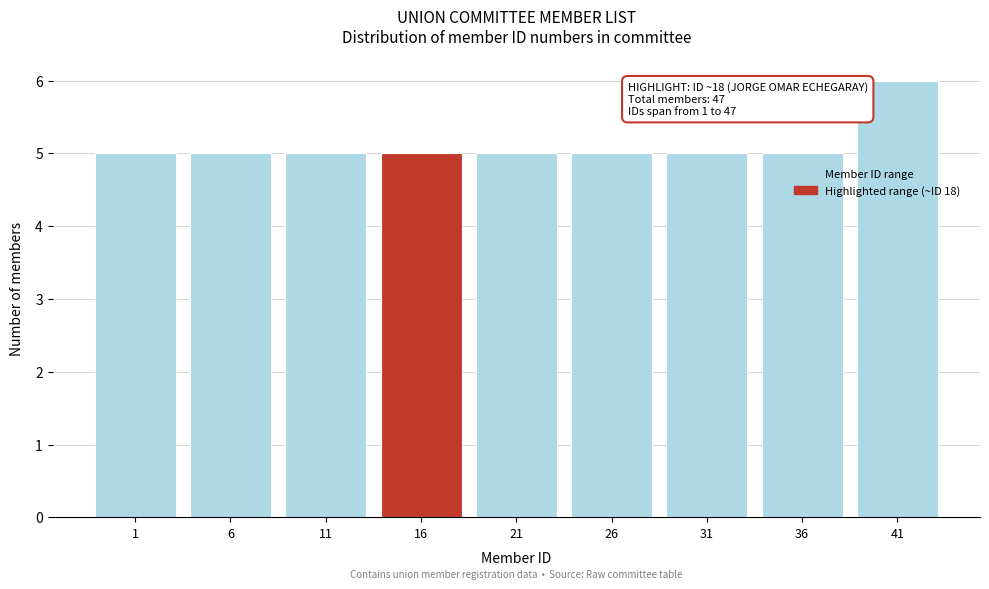

Reading left to right, list all the values displayed in this chart.

1=5	6=5	11=5	16=5	21=5	26=5	31=5	36=5	41=6